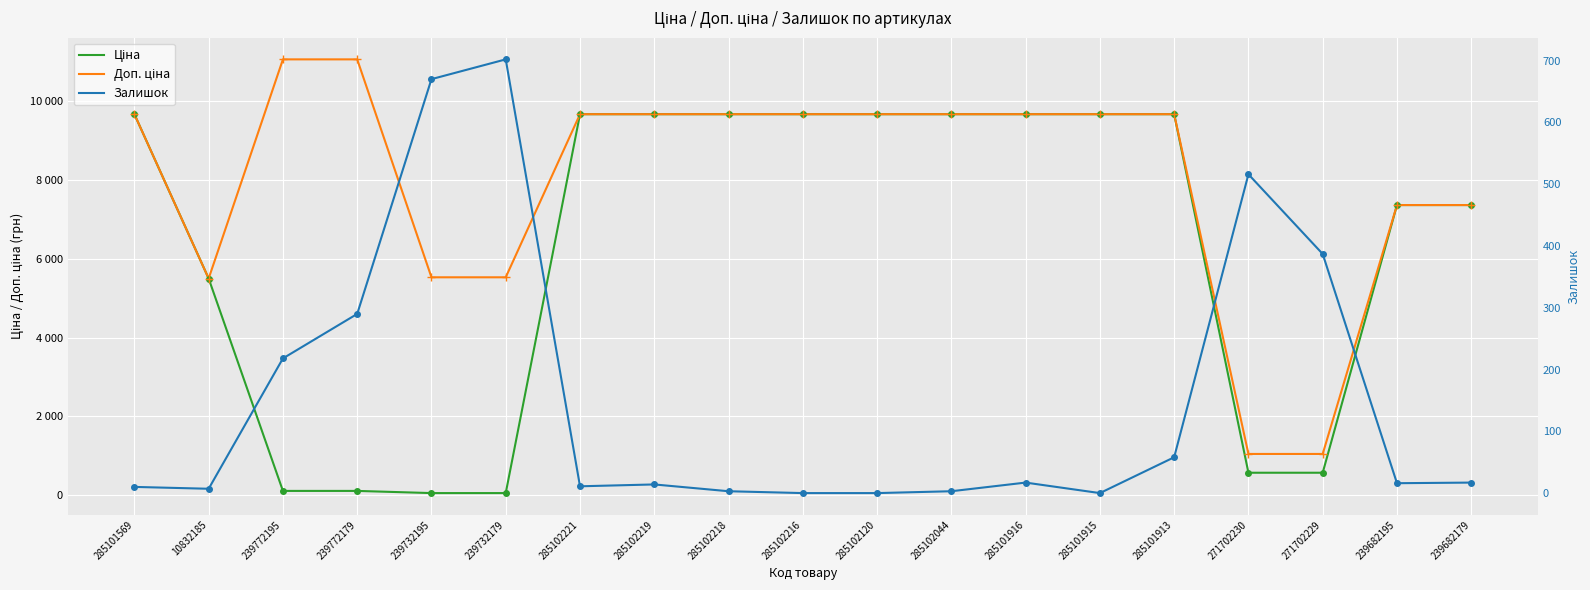

What is the approximate value of Доп. ціна at 285101569?

9664.7